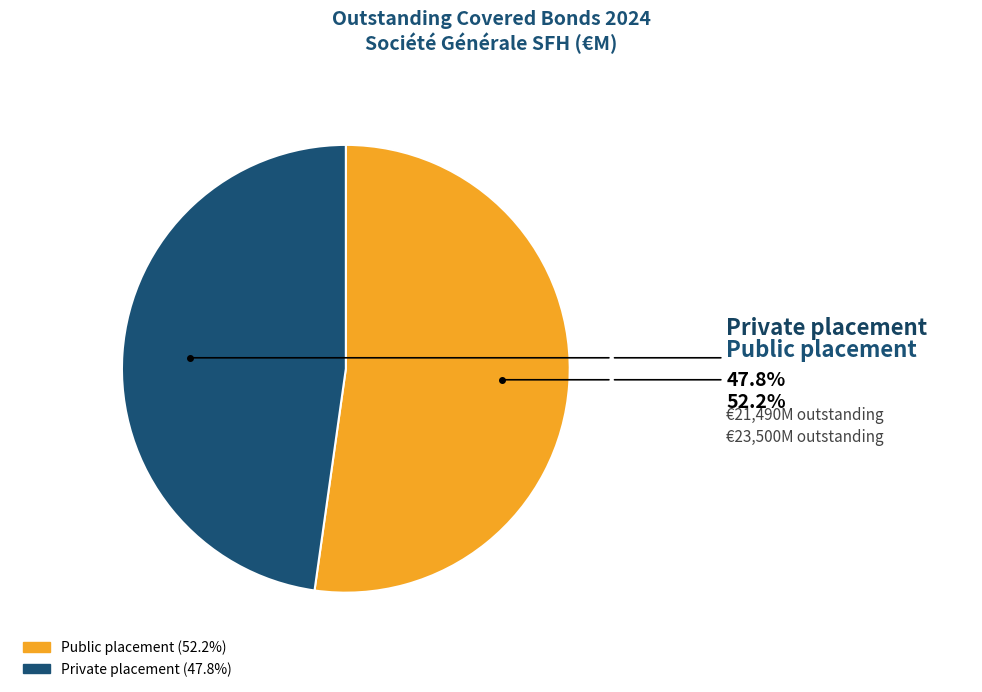

Do Private placement and Public placement together represent more than half of the pie?

Yes